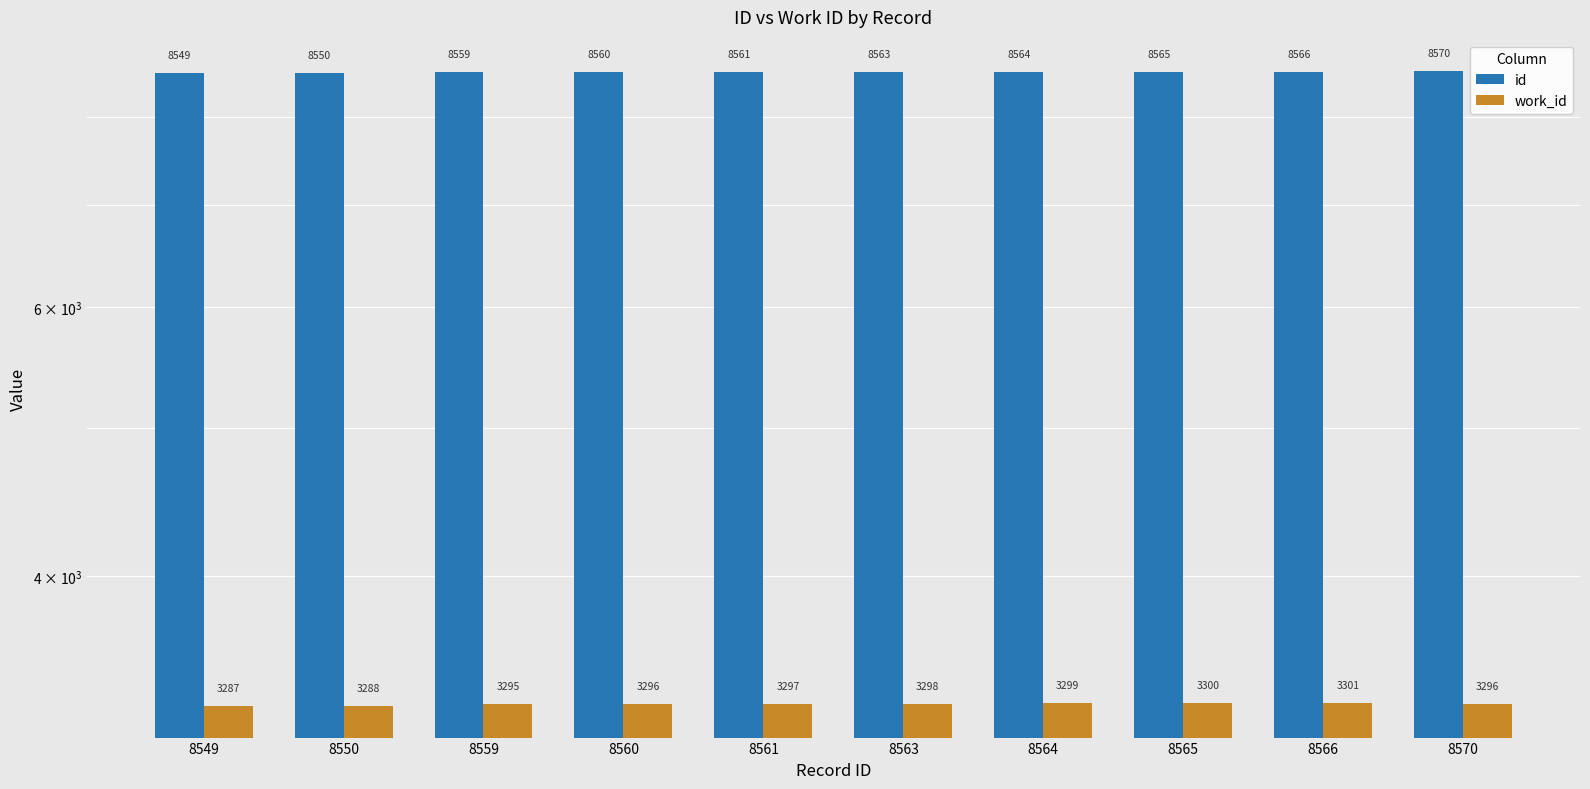

At which category is the sum across all series the highest?

8566